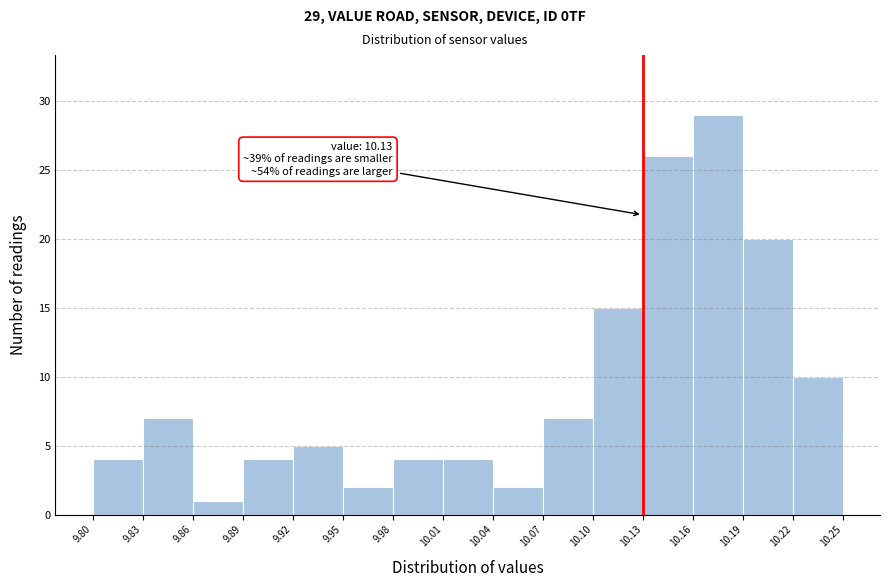

Over which range of the x-axis is the bar tallest?

10.16 to 10.19